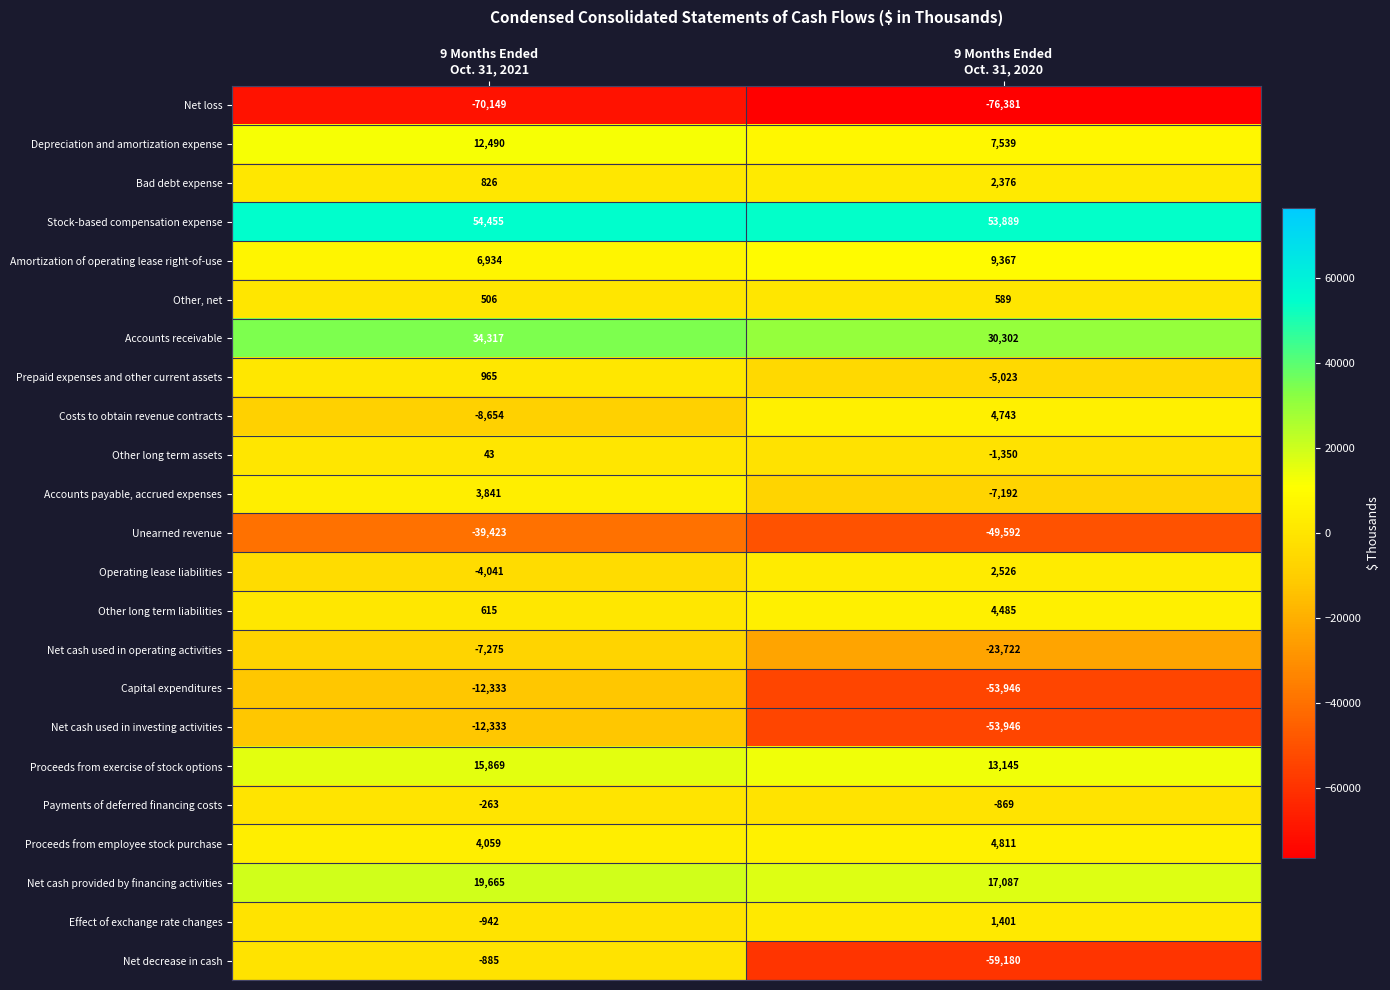

Which series has the largest total across all categories?

Stock-based compensation expense